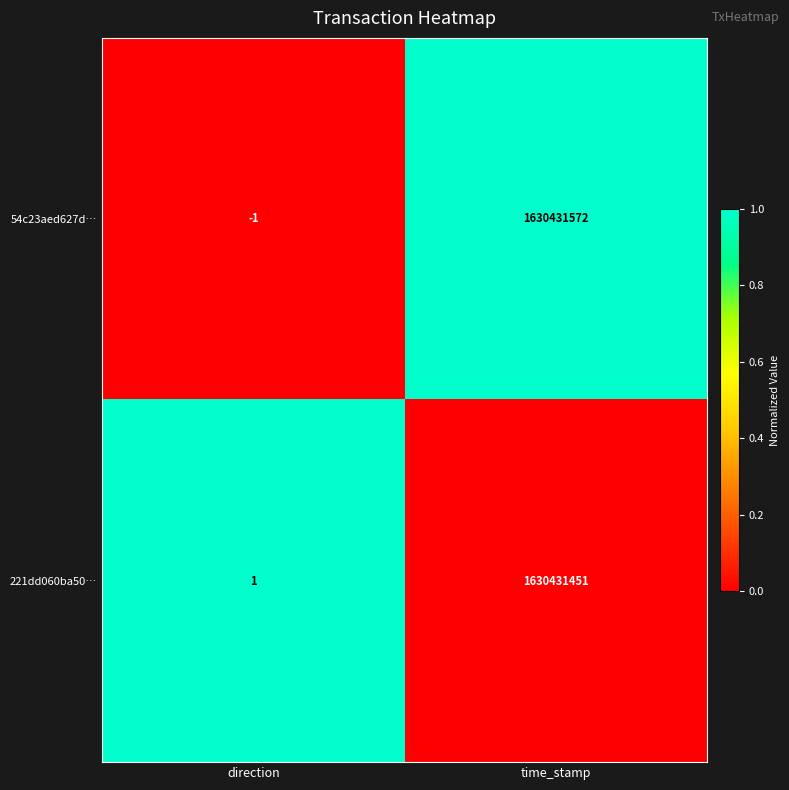

The 221dd060ba50… series shows 0 at direction. True or false?

False